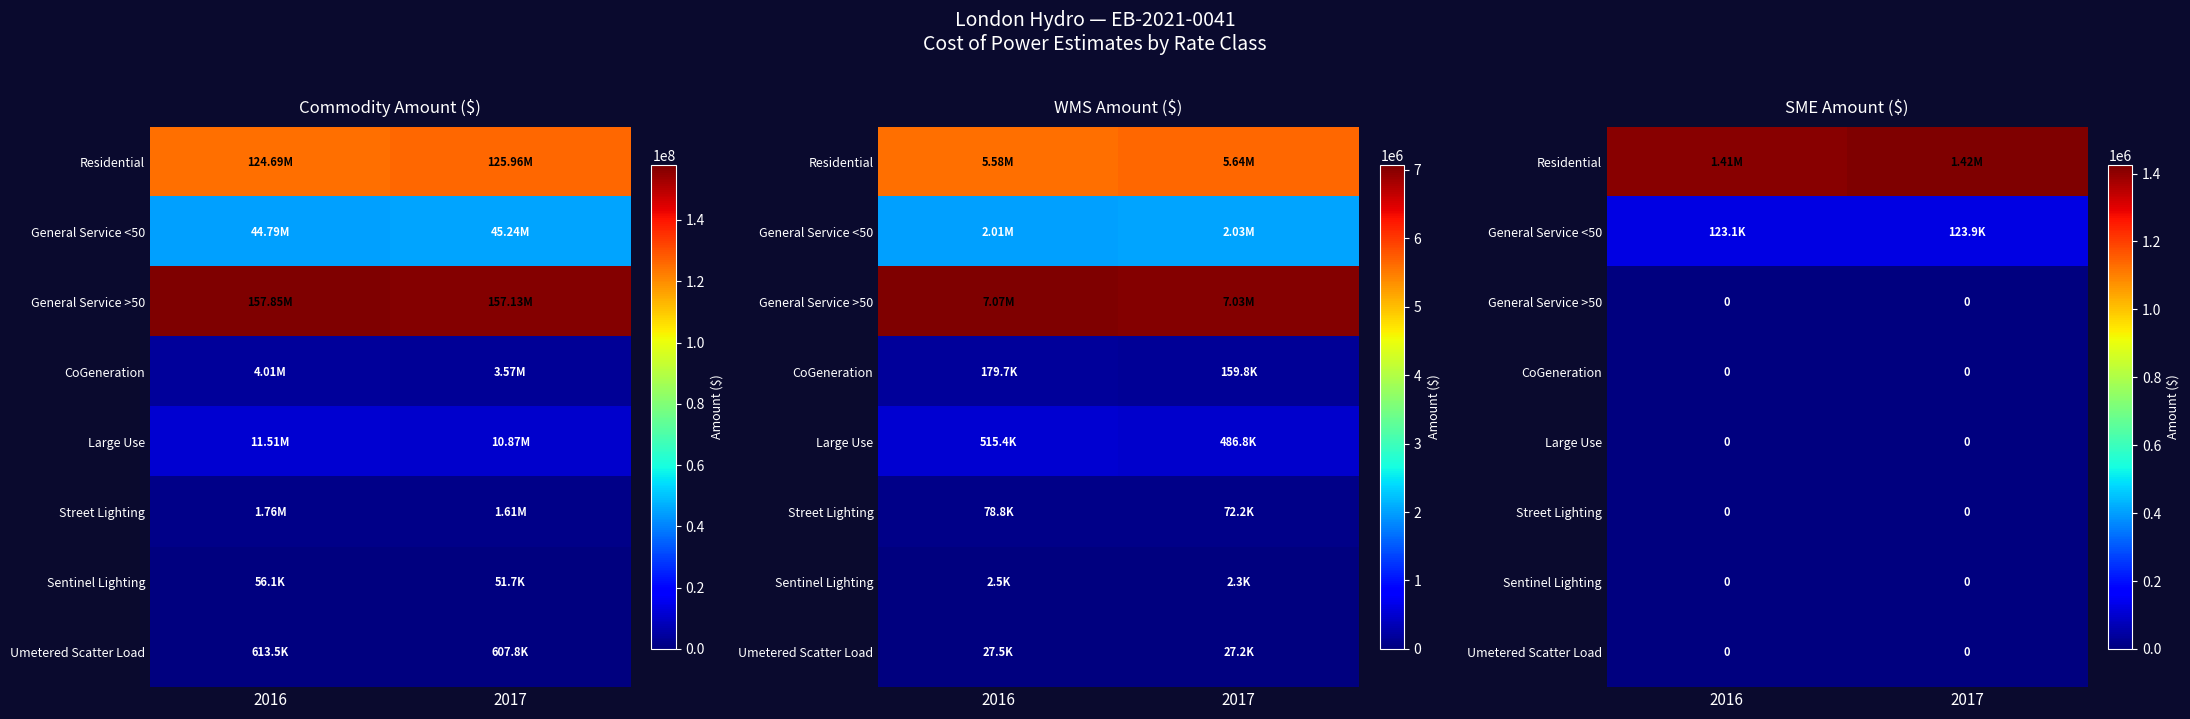

Is it true that General Service <50 equals 123913.1 at 2017?

True